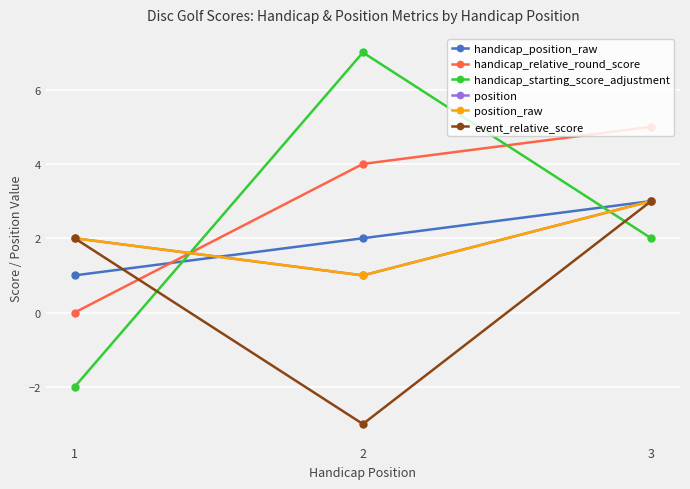

List the labels in order of position_raw value, largest first.

3, 1, 2